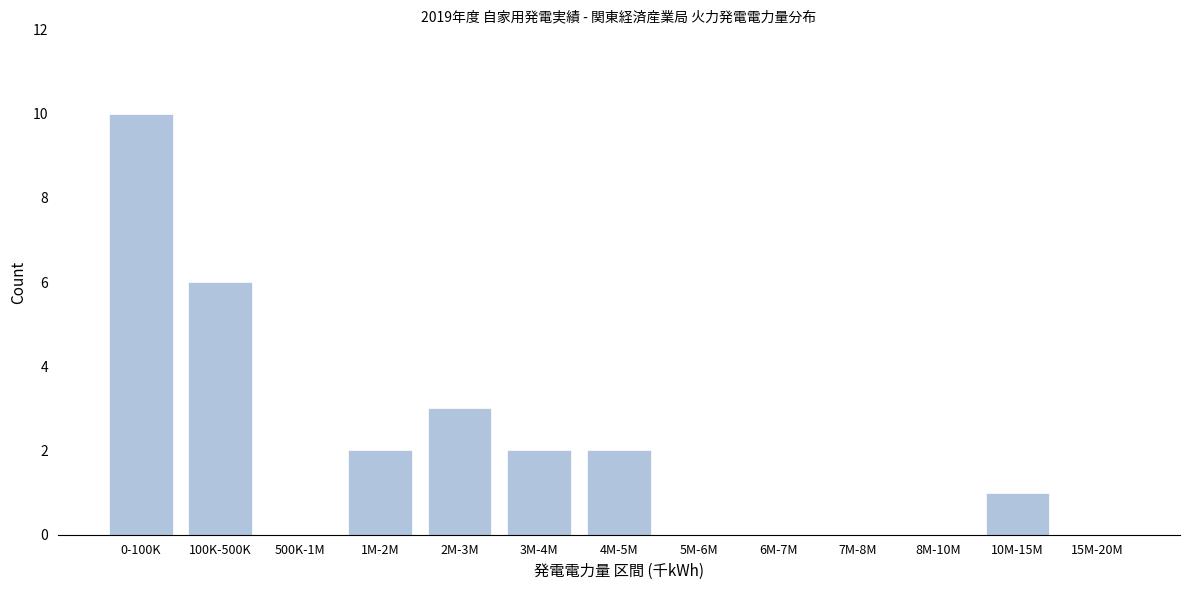

Reading left to right, transcribe all the data shown in this chart.

0-100K=10	100K-500K=6	500K-1M=0	1M-2M=2	2M-3M=3	3M-4M=2	4M-5M=2	5M-6M=0	6M-7M=0	7M-8M=0	8M-10M=0	10M-15M=1	15M-20M=0